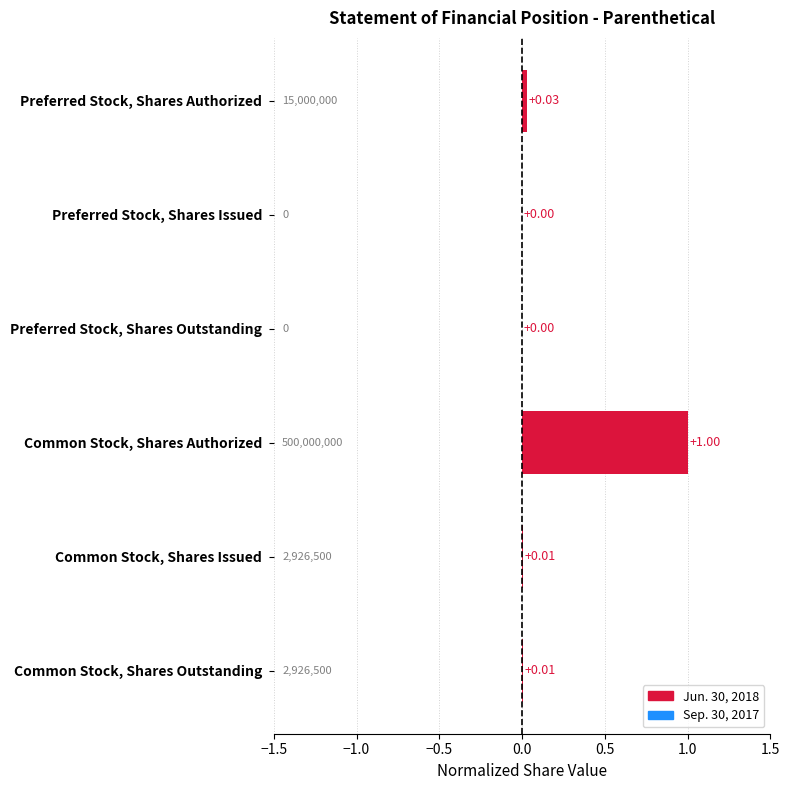

Count the number of data series in this chart.

1